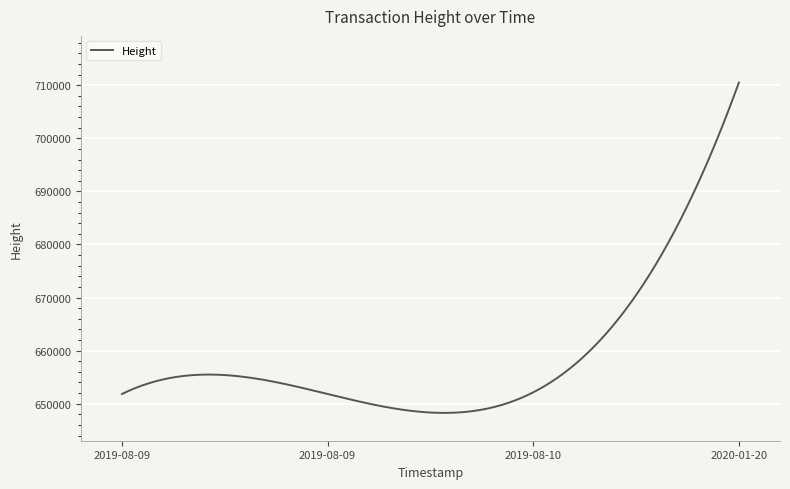

What is the greatest value displayed?

710487.0